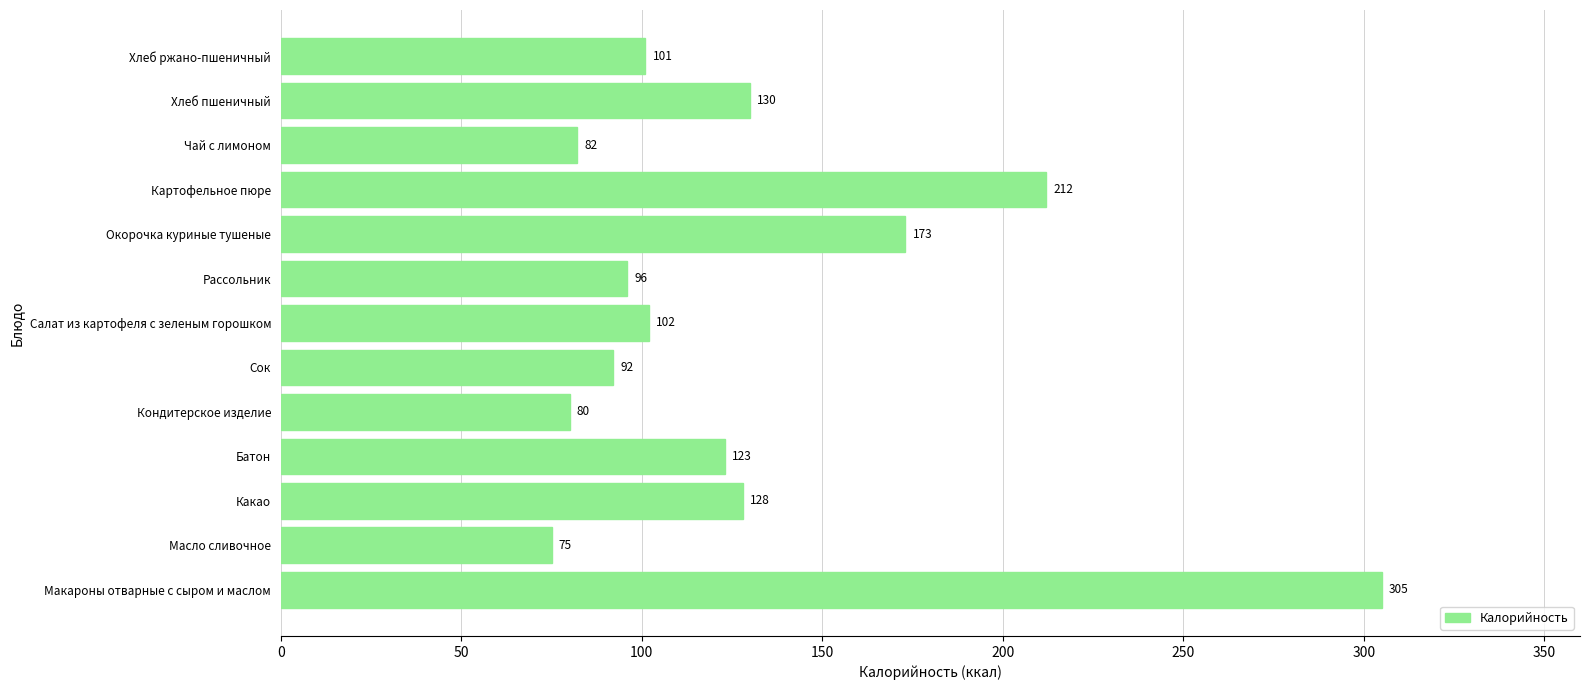

Which label corresponds to the smallest value in the chart?

Масло сливочное